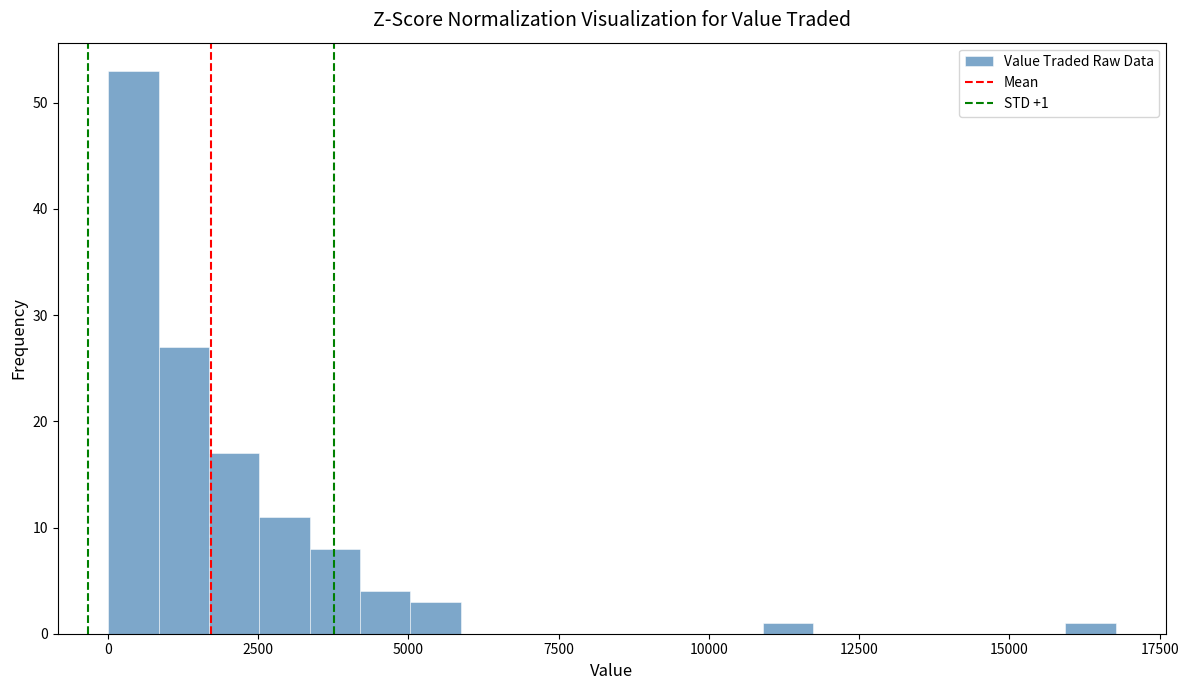

Read against the x-axis, roughly where is the centre of the tallest bar?

500